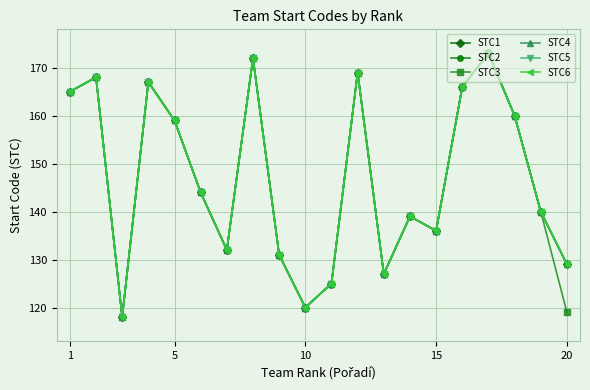

True or false: STC5 and STC4 cross at least once.

False